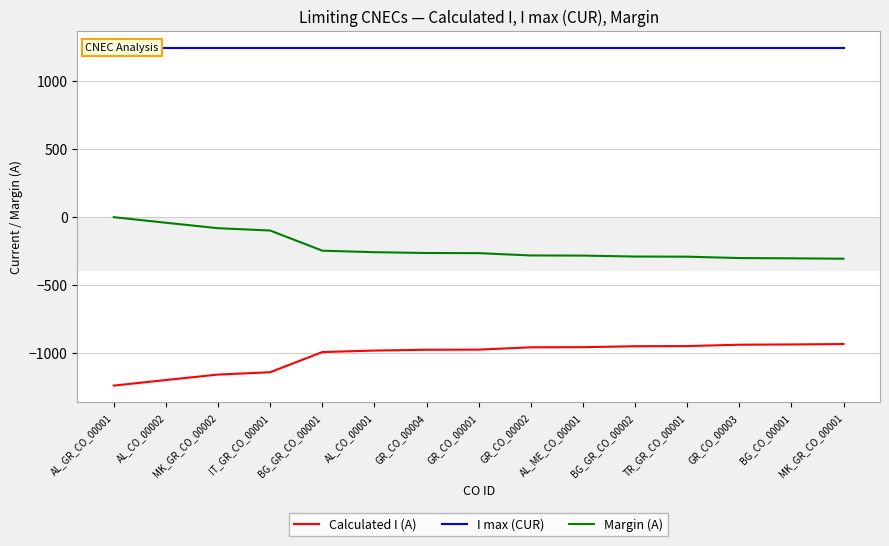

True or false: Calculated I (A) and I max (CUR) intersect in this chart.

False